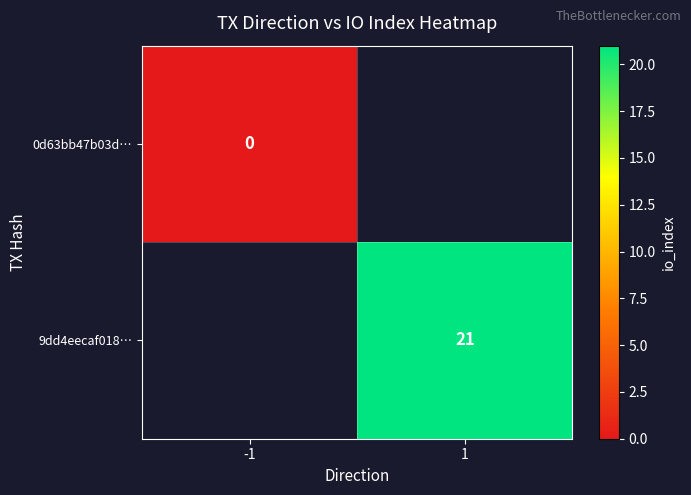

Which category has the highest value across all series?

1